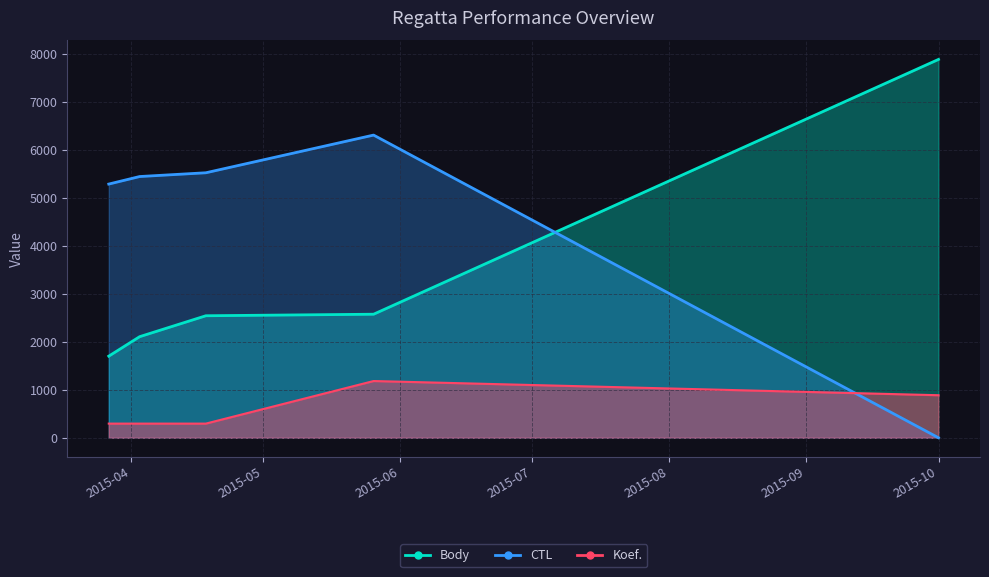

How many lines are shown in the chart?

3